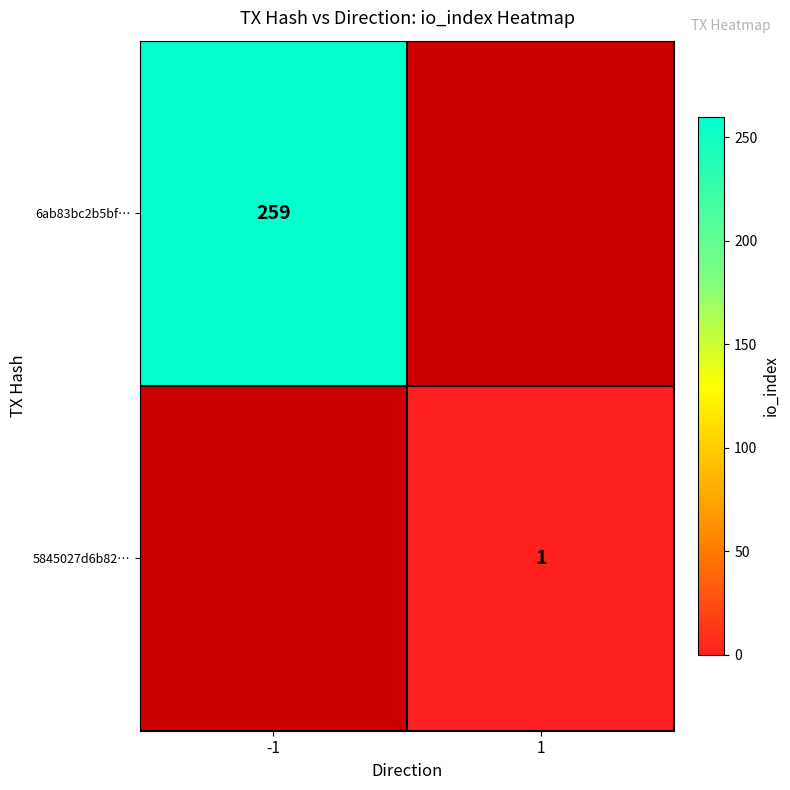

Is the value of 5845027d6b82… at 1 greater than the value of 6ab83bc2b5bf… at -1?

No